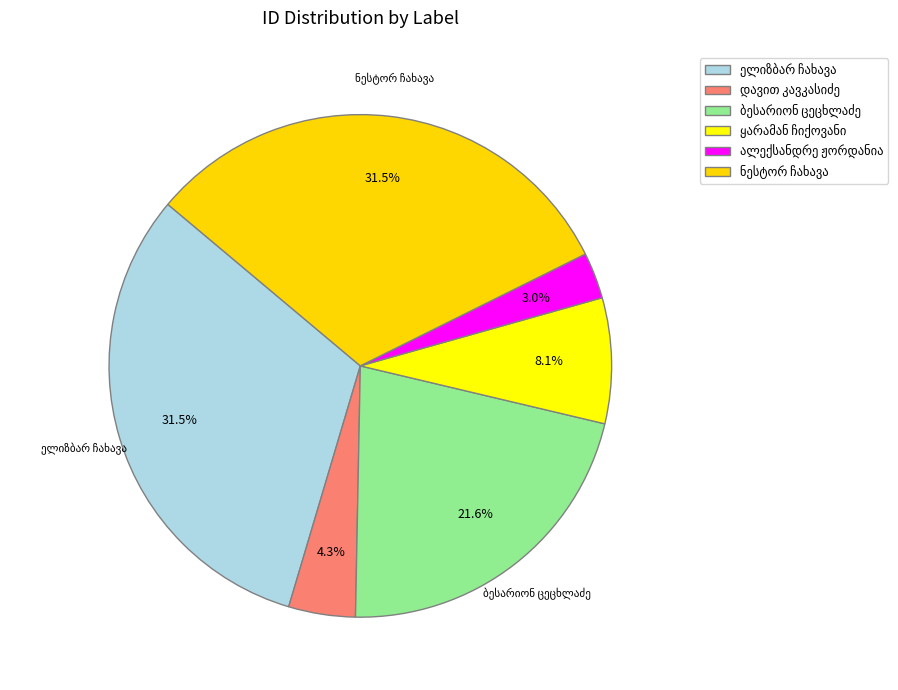

Count the number of slices in the pie.

6